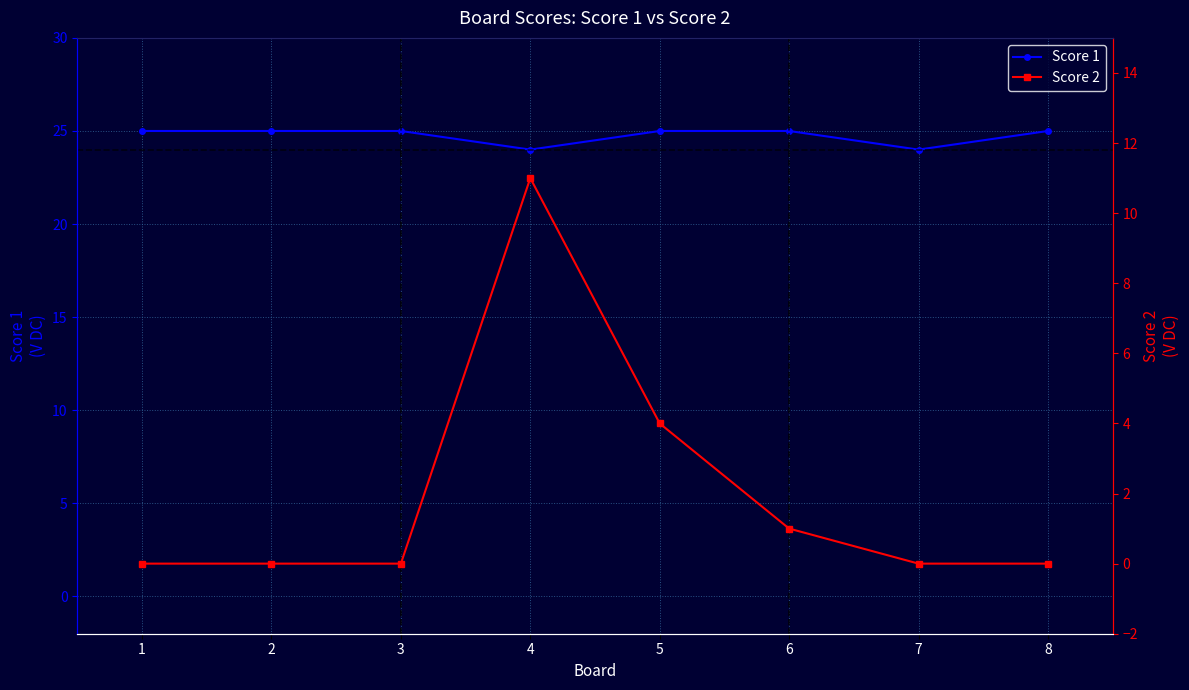

How many series are shown in this chart?

2